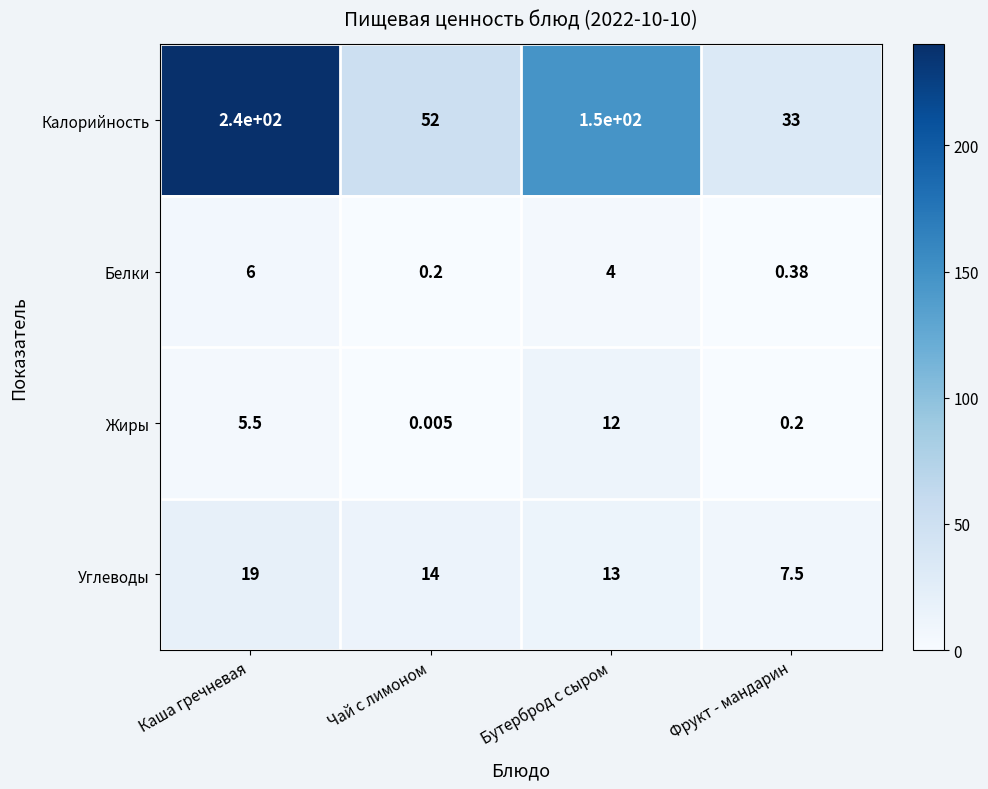

Which category has the highest value across all series?

Каша гречневая